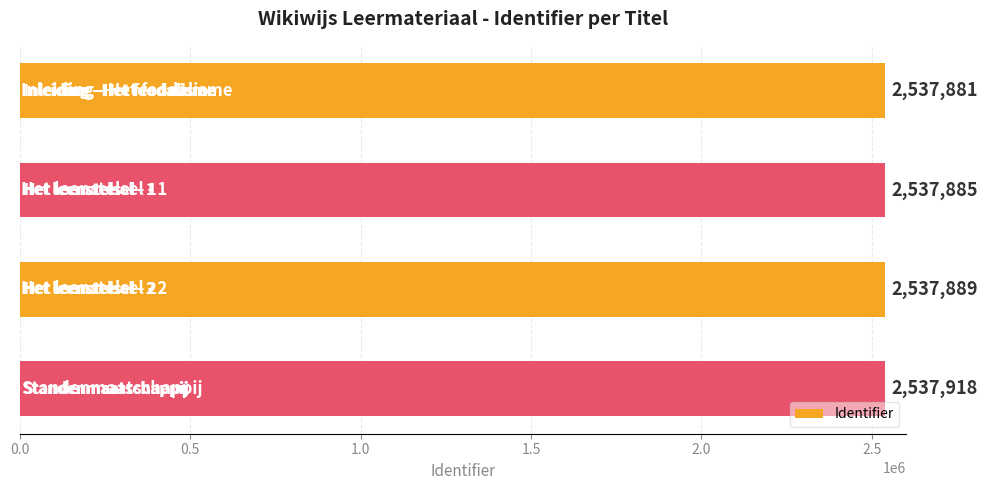

Reading bottom to top, transcribe all the data shown in this chart.

2537918	2537889	2537885	2537881